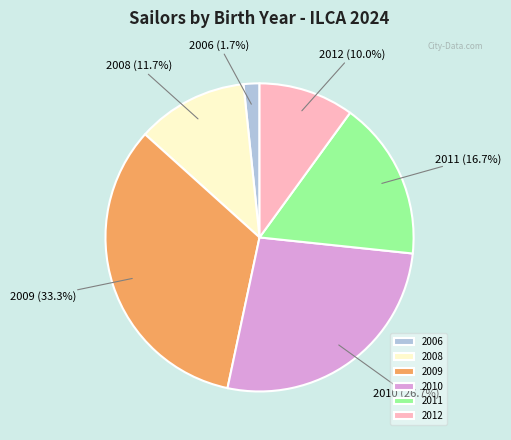

Which category has the biggest portion of the pie?

2009